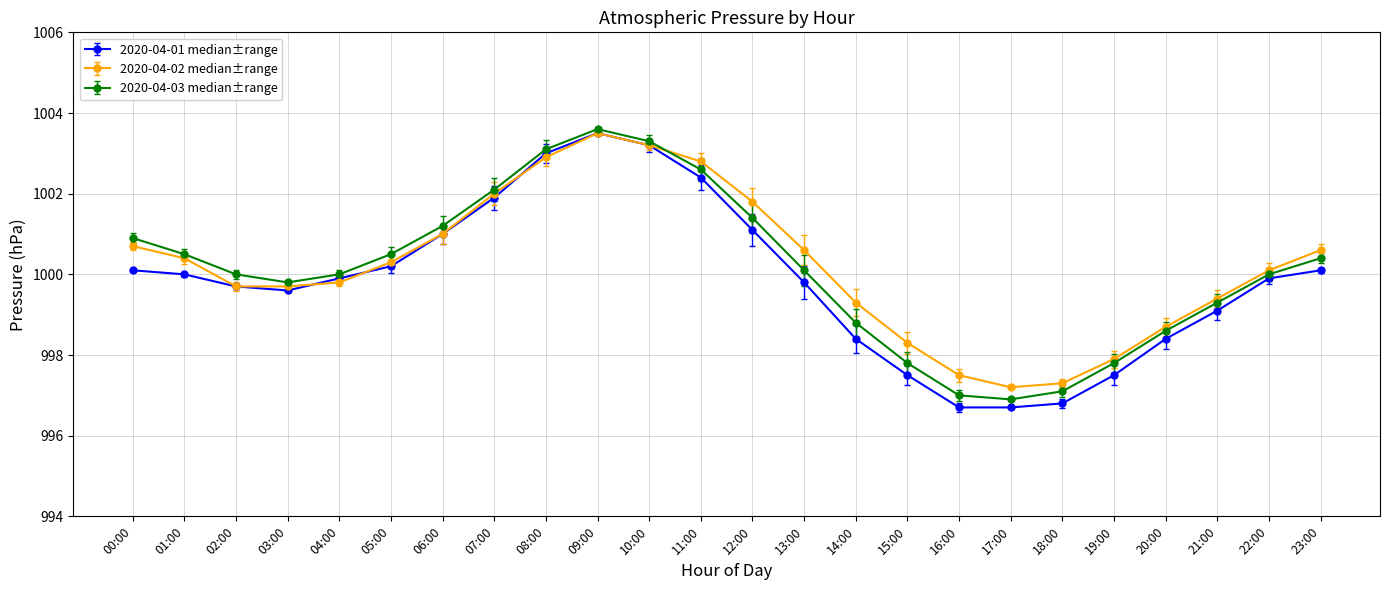

What is the total value across all series at 20:00?

2995.7